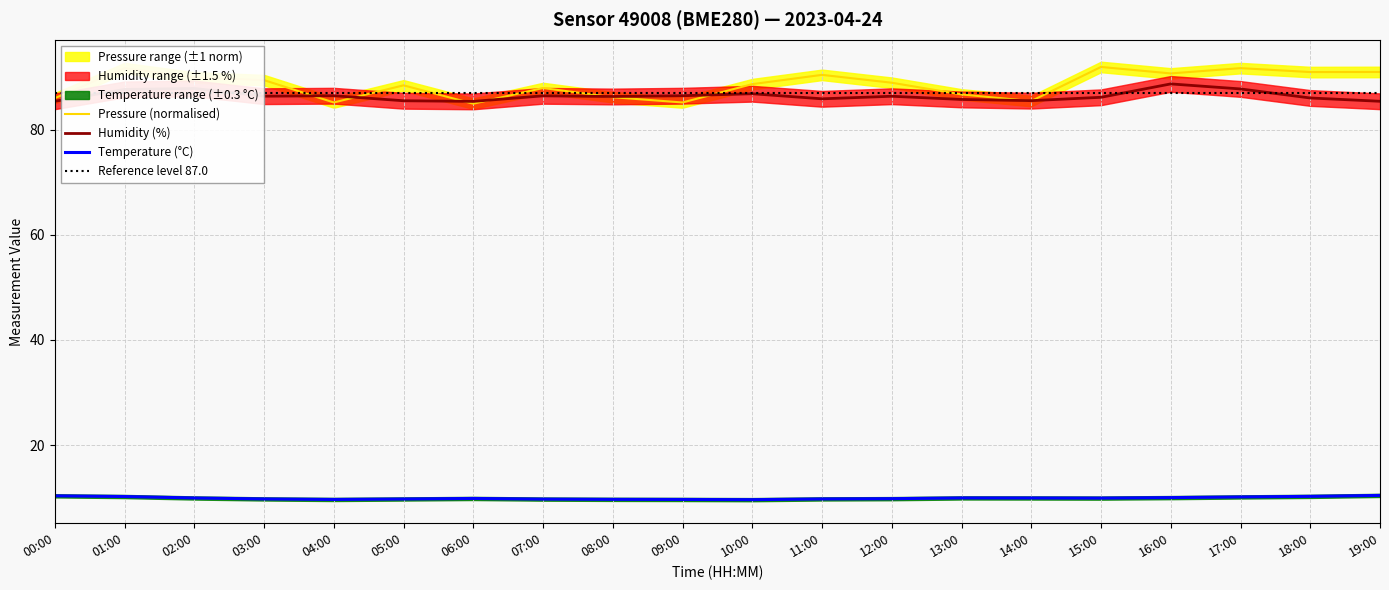

How many lines are shown in the chart?

3